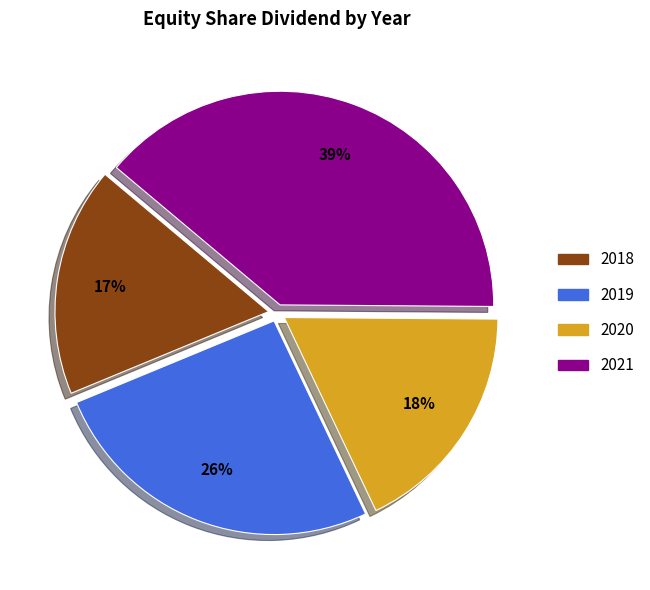

Which category has the biggest portion of the pie?

2021